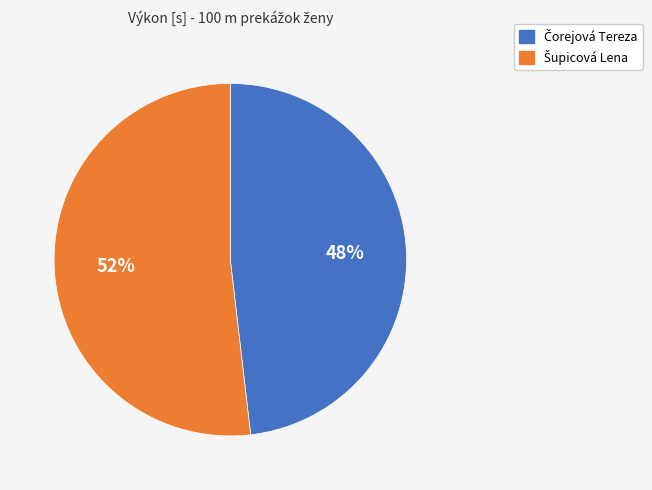

To the nearest percent, what is the difference between the largest and smallest slice percentages?

4%